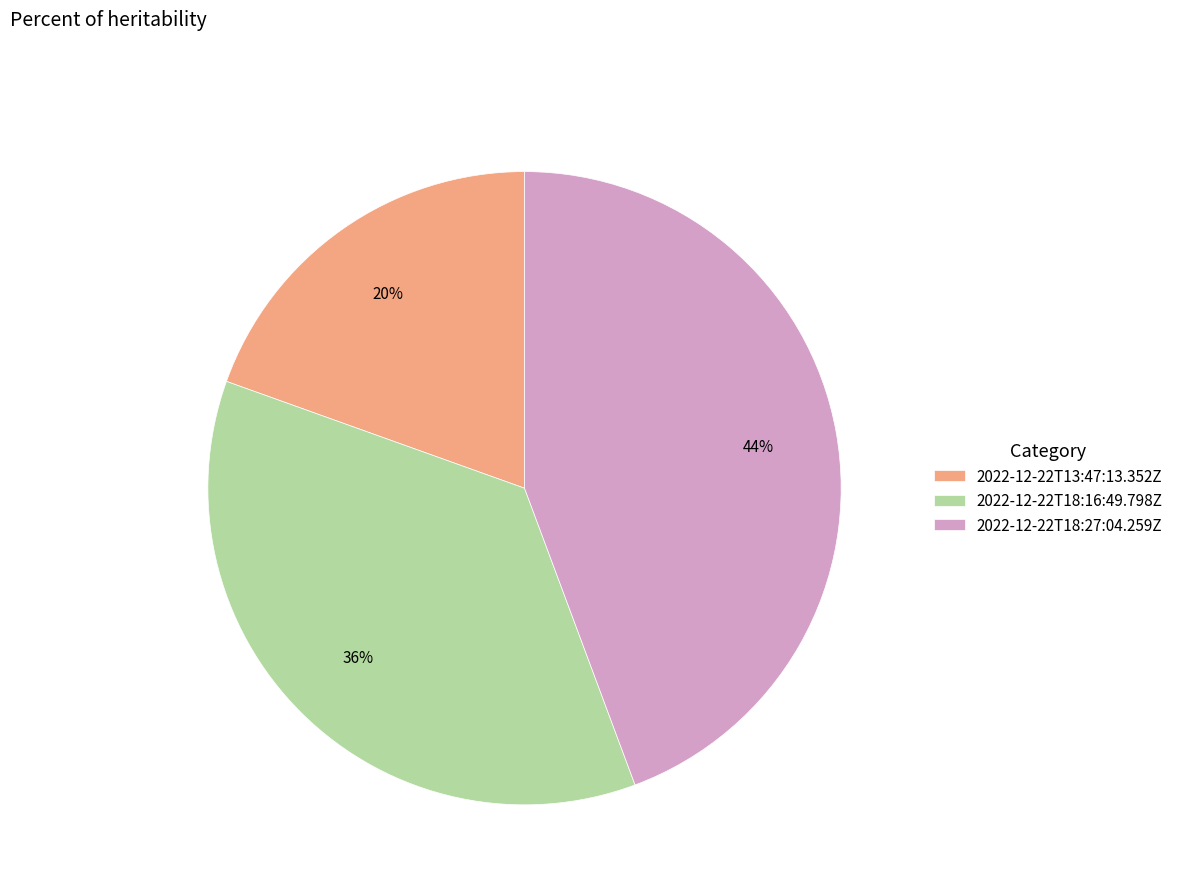

To the nearest percent, what is the average slice percentage?

33%